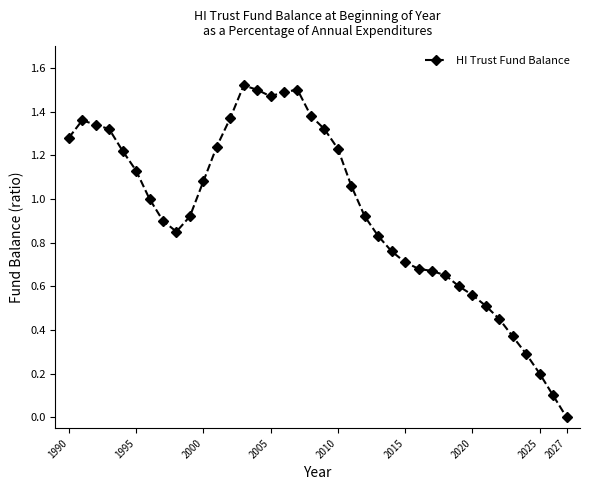

True or false: the data has more than 1 interior local peaks.

True